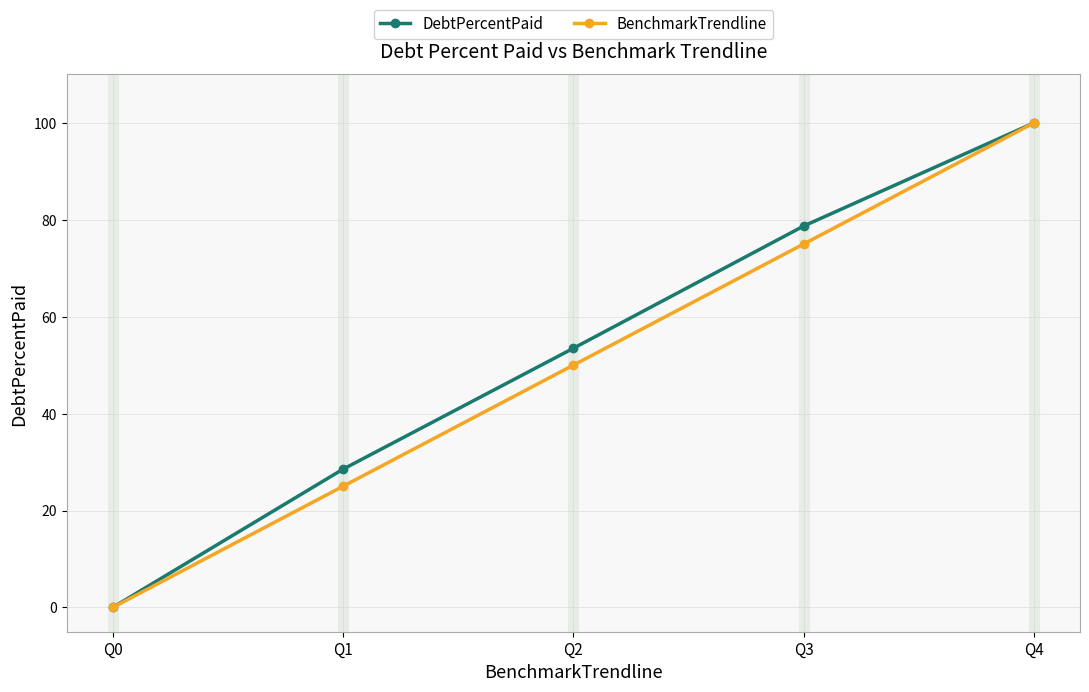

At which category is the sum across all series the highest?

Q4